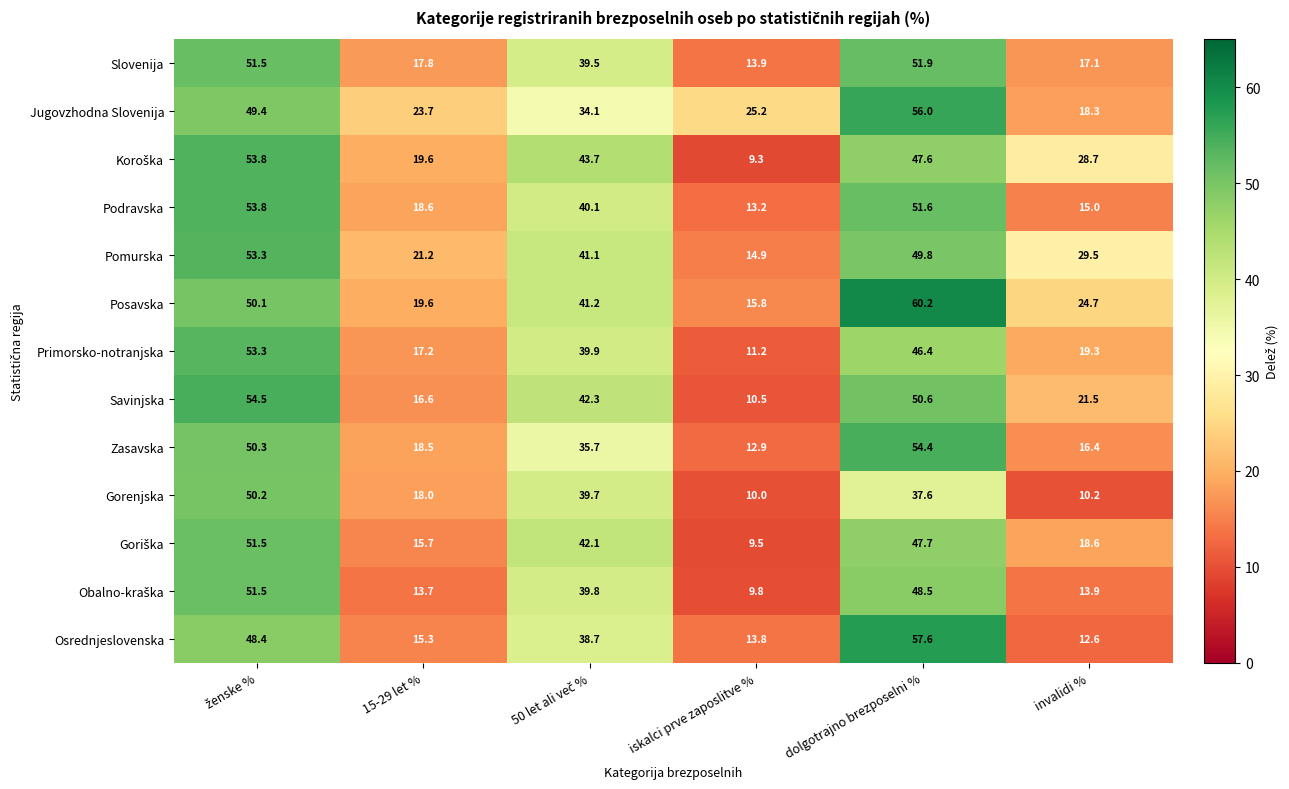

Which series has the widest spread of values?

Osrednjeslovenska